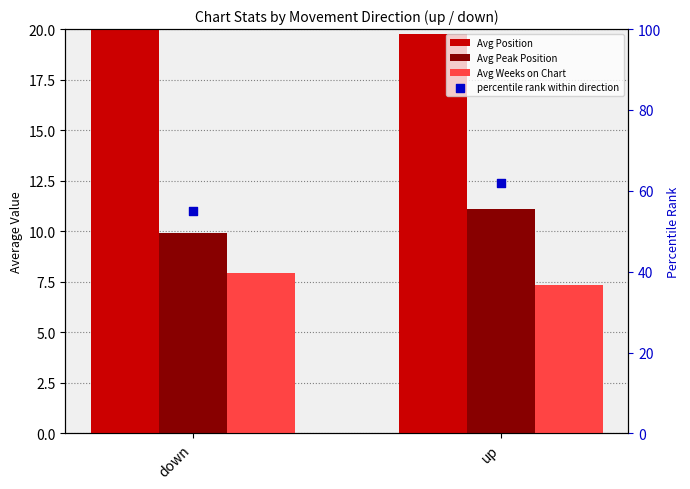

What is the total value across all series at up?

100.2